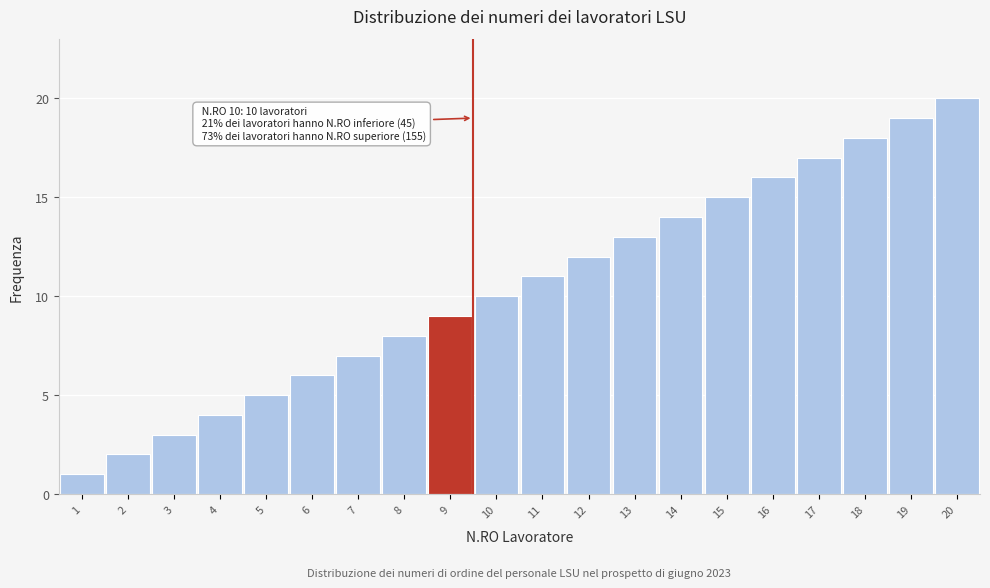

Which category has the highest value across all series?

20